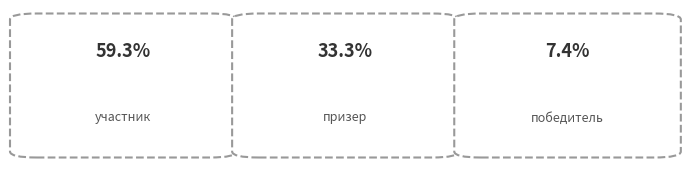

What percentage is the призер slice, to the nearest percent?

33%